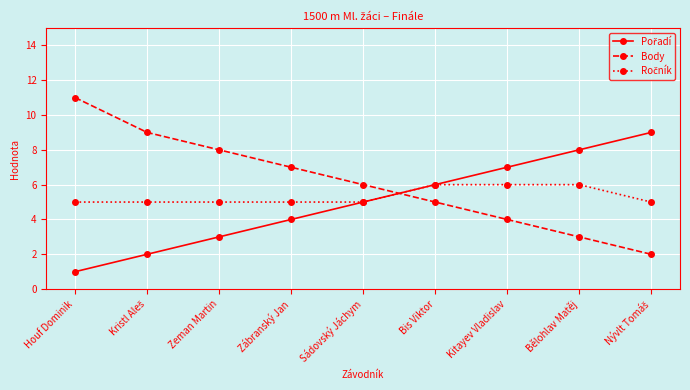

What is the label of the 5th point from the left?

Sádovský Jáchym